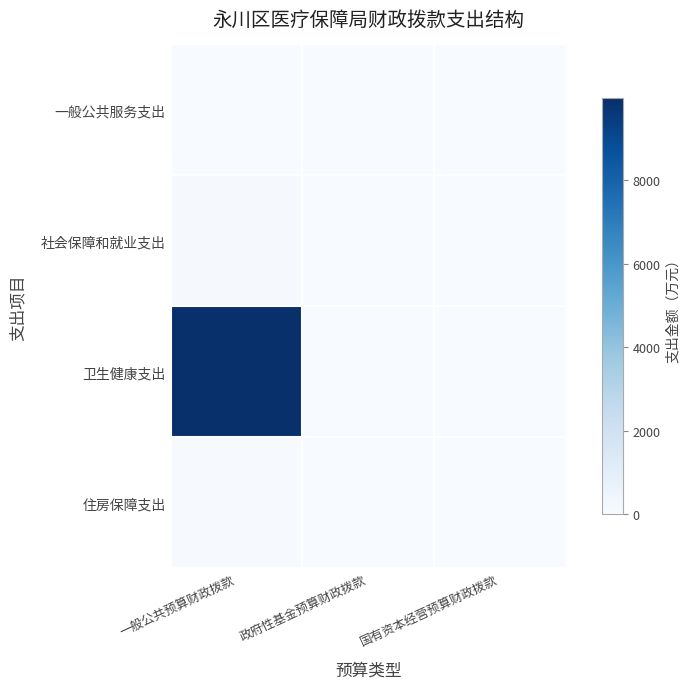

Which series has the largest total across all categories?

卫生健康支出